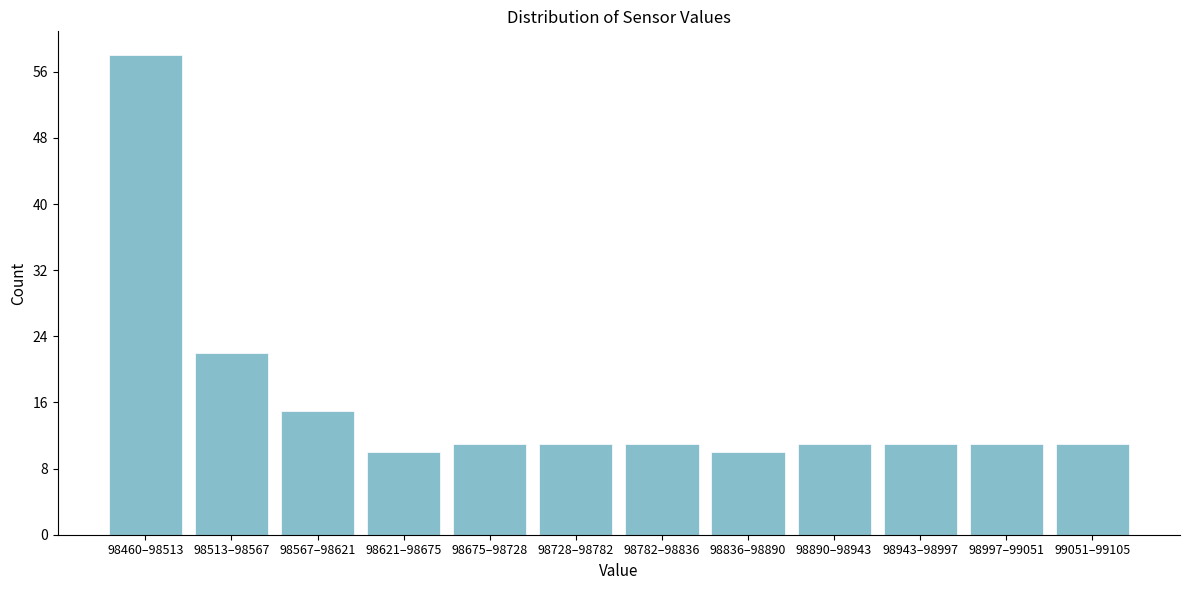

Reading right to left, what are all the values shown in this chart?

11	11	11	11	10	11	11	11	10	15	22	58